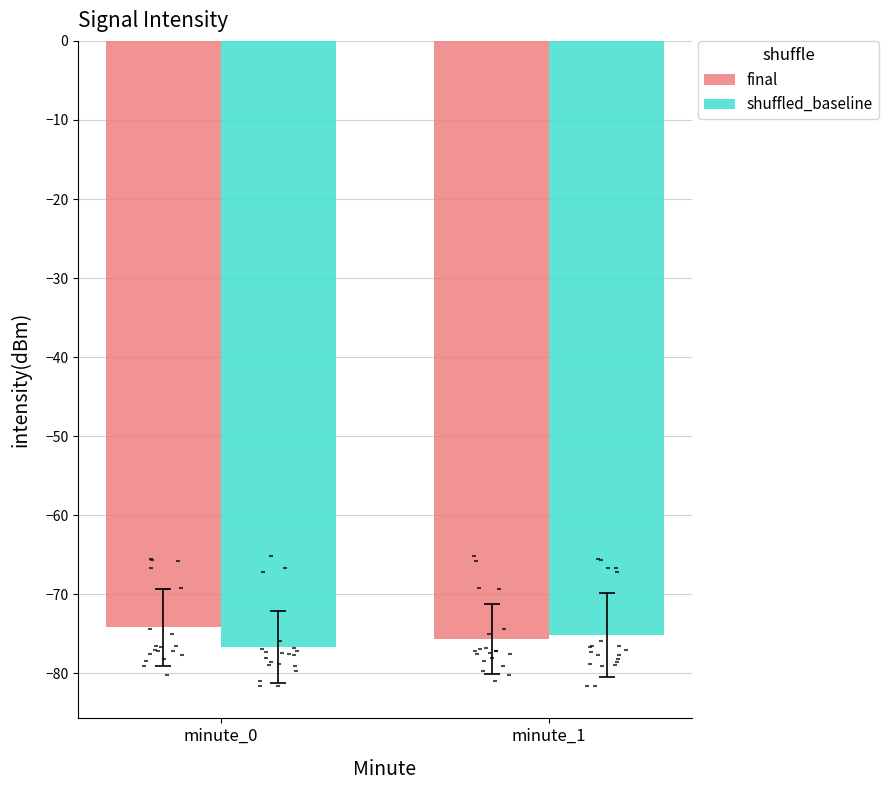

What is the total value across all series at minute_0?

-150.8